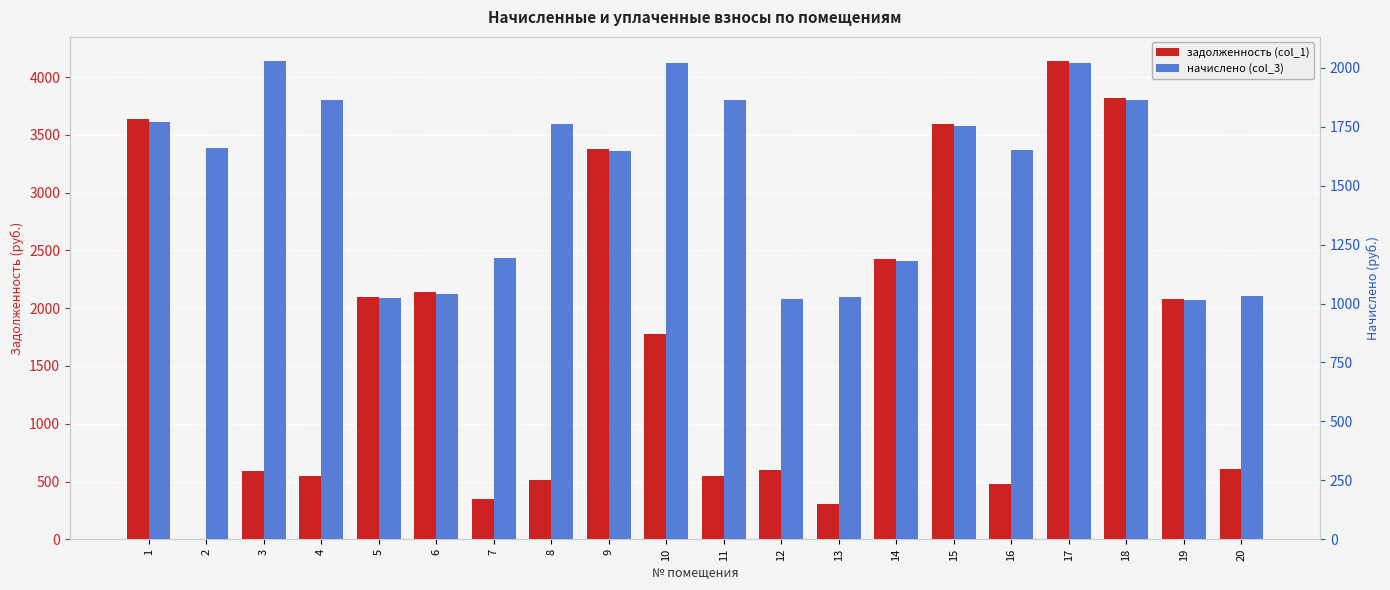

The value of начислено (col_3) at 3 is 3018.1. True or false?

False